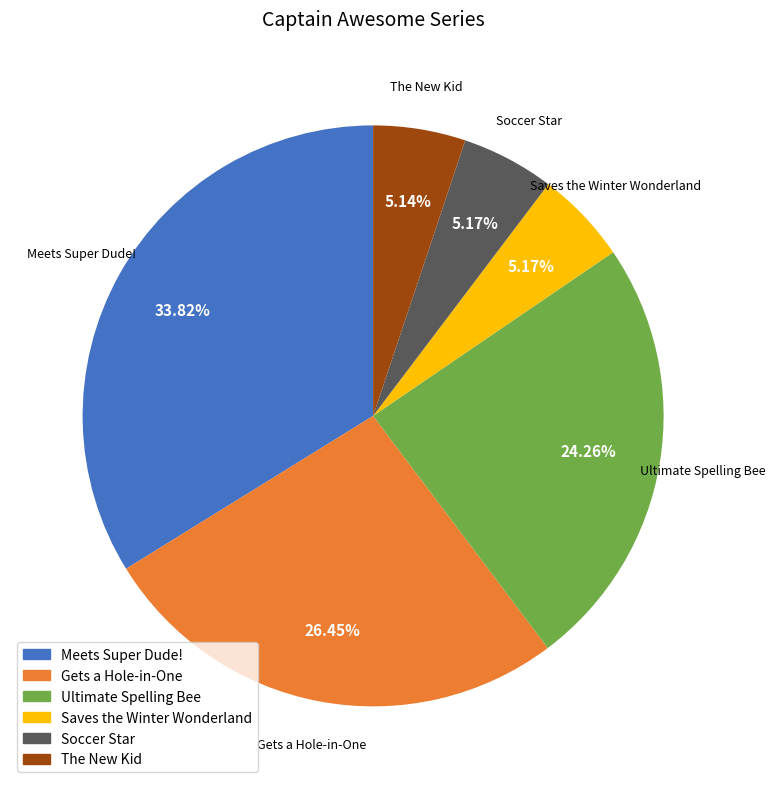

What is the largest slice in the pie chart?

Meets Super Dude!